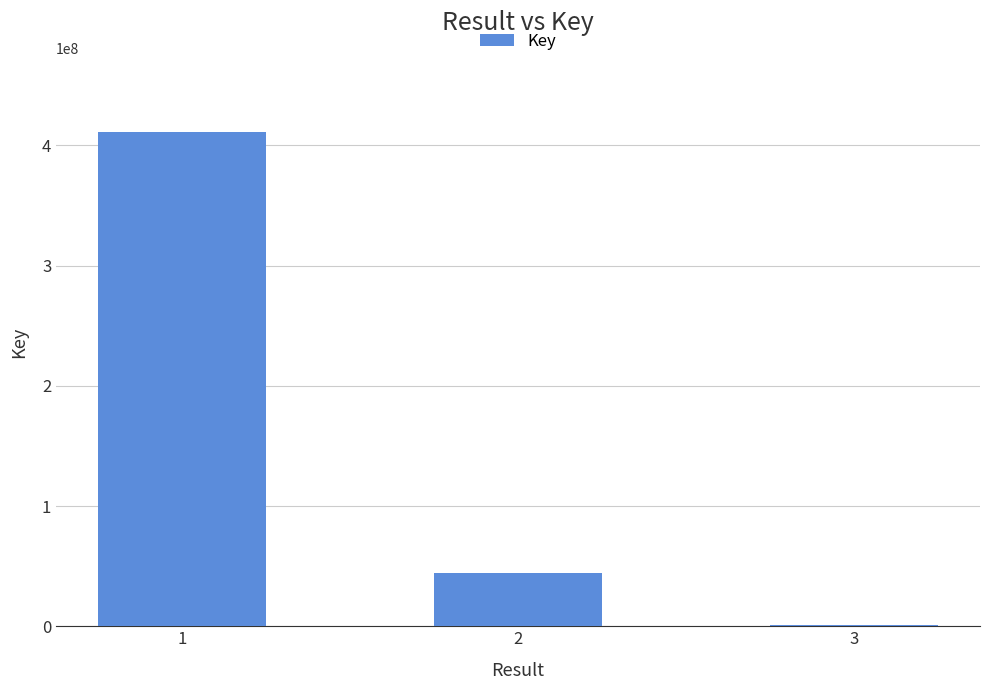

Which has a higher value, 3 or 2?

2